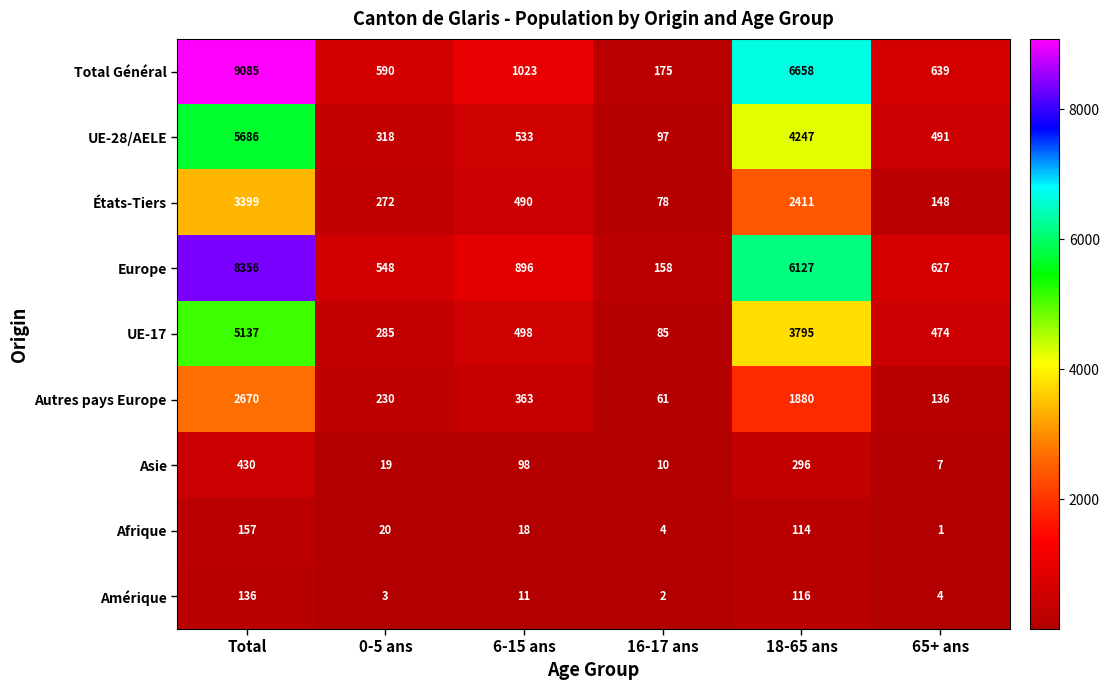

The value of États-Tiers at 0-5 ans is 430. True or false?

False